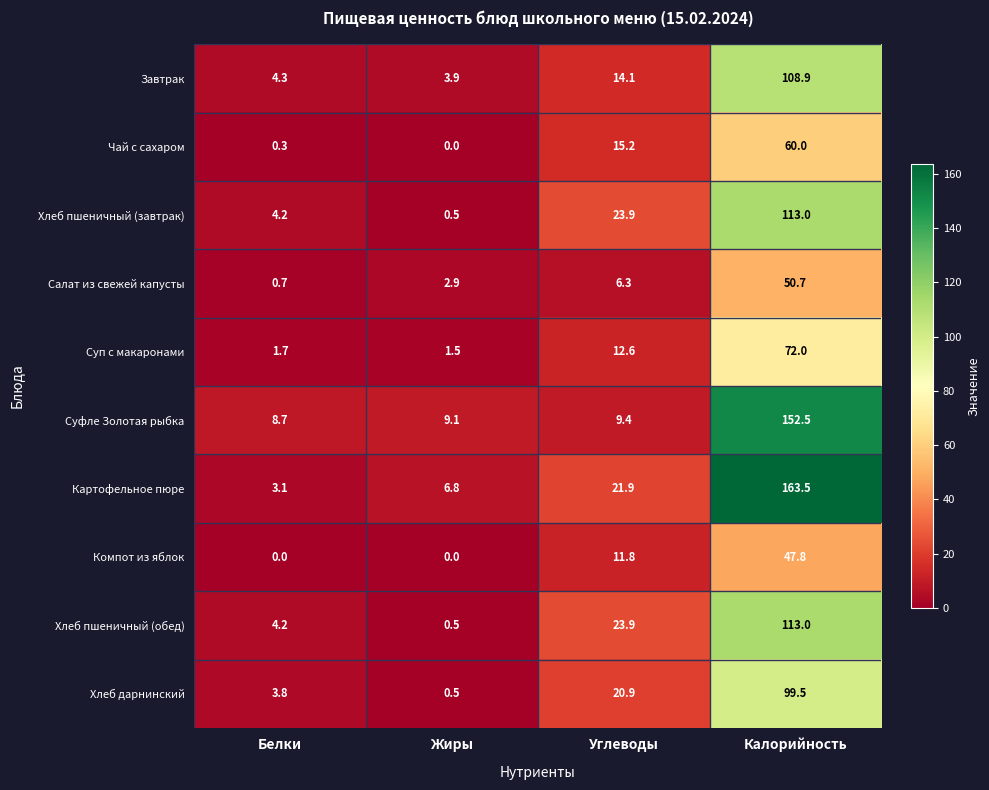

What is the spread (max minus min) of values at Жиры?

9.1